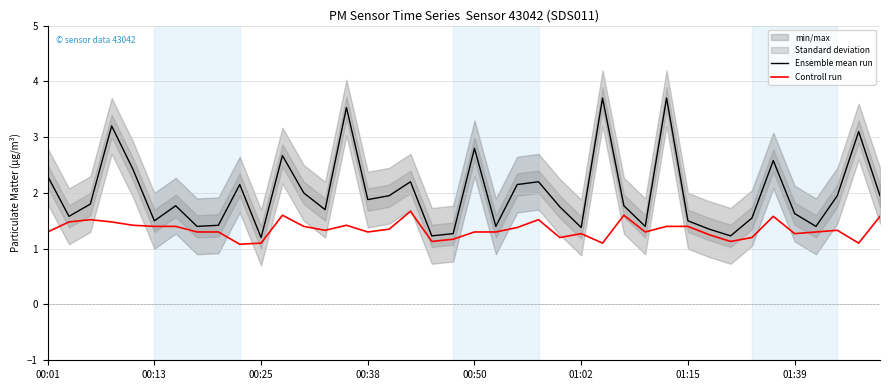

Rank the series by their maximum value, from highest to lowest.

Ensemble mean run, Controll run